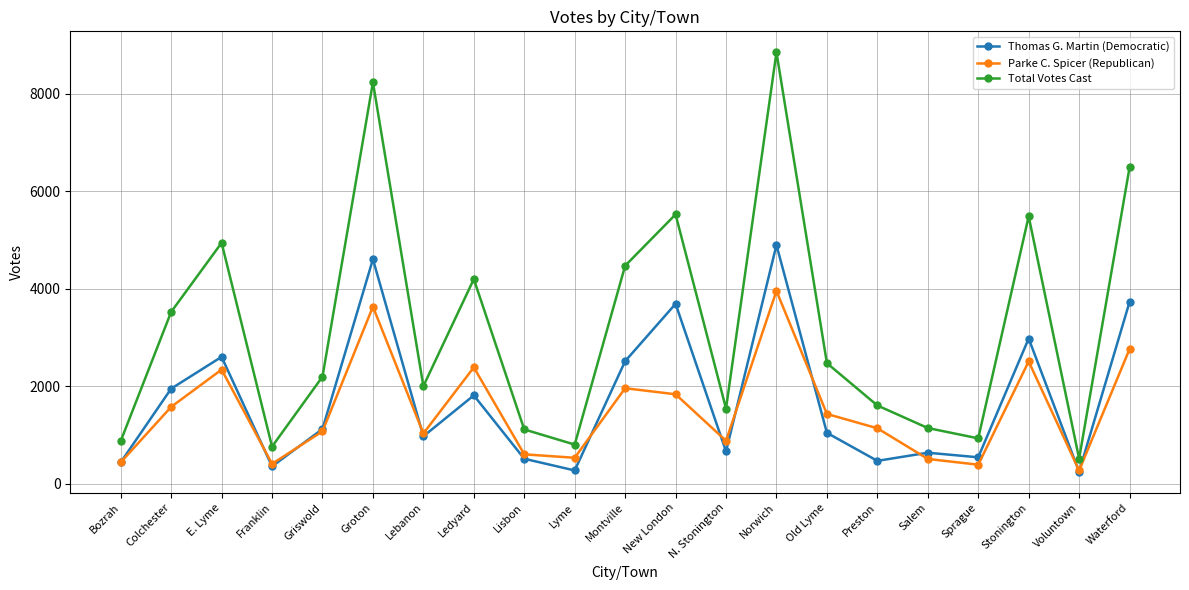

What is the sum of the Total Votes Cast values at Montville and Griswold?

6669